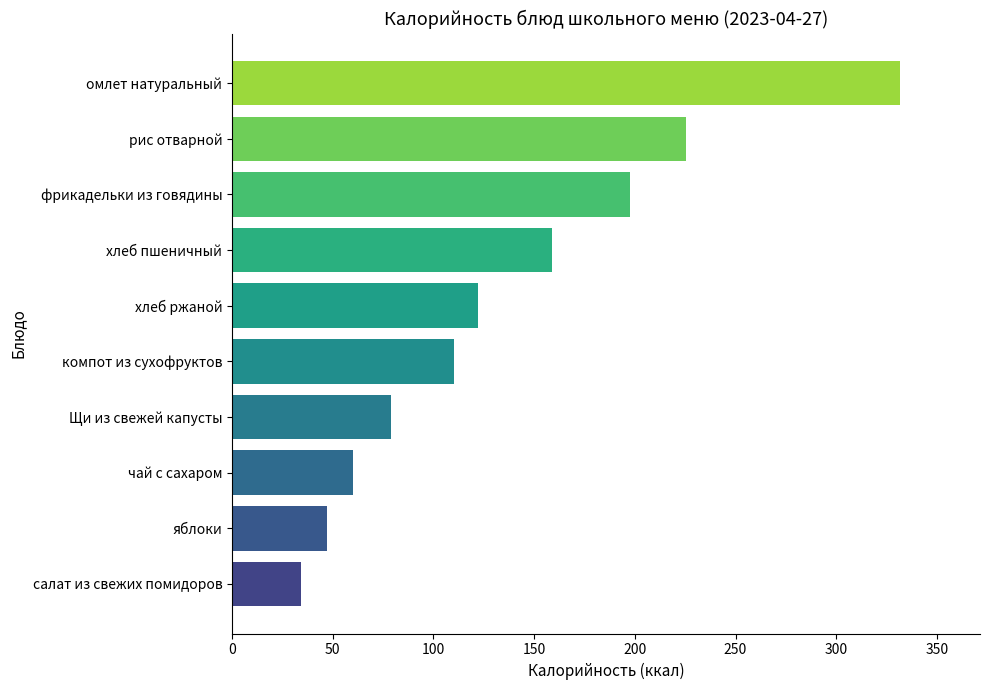

List the labels in order of value, largest first.

омлет натуральный, рис отварной, фрикадельки из говядины, хлеб пшеничный, хлеб ржаной, компот из сухофруктов, Щи из свежей капусты, чай с сахаром, яблоки, салат из свежих помидоров